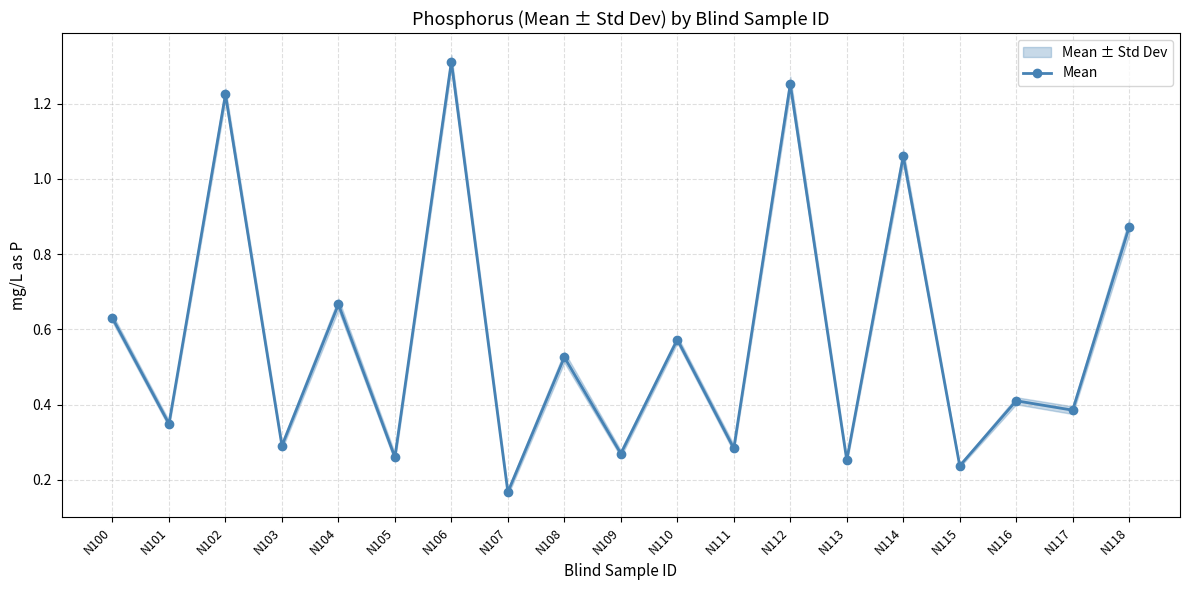

What is the sum of all values?

11.0